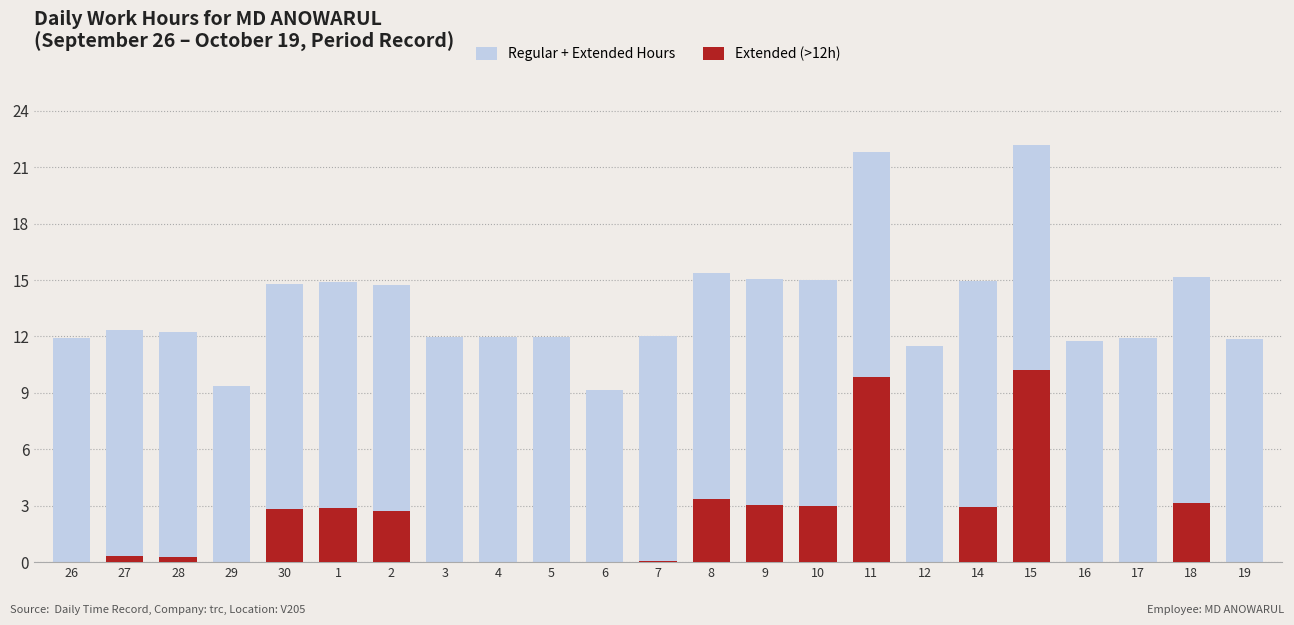

List the series in order of their overall mean, lowest first.

Extended (>12h), Regular + Extended Hours